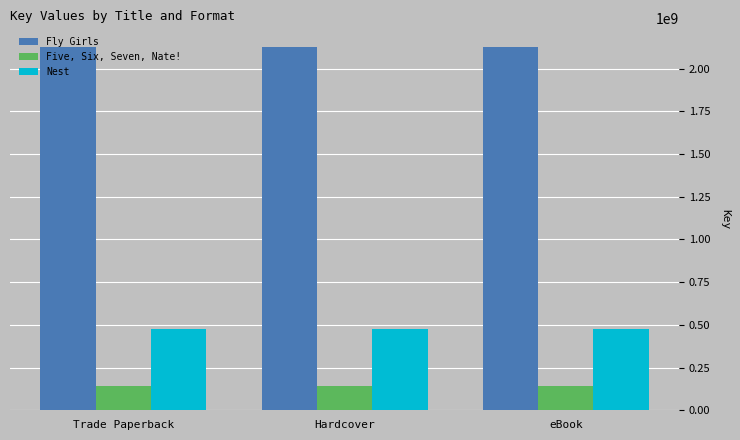

Reading left to right, list all the values displayed in this chart.

Fly Girls: Trade Paperback=2128822898	Hardcover=2128822898	eBook=2128822898
Five, Six, Seven, Nate!: Trade Paperback=140119518	Hardcover=140119518	eBook=140119518
Nest: Trade Paperback=474828638	Hardcover=474828638	eBook=474828638